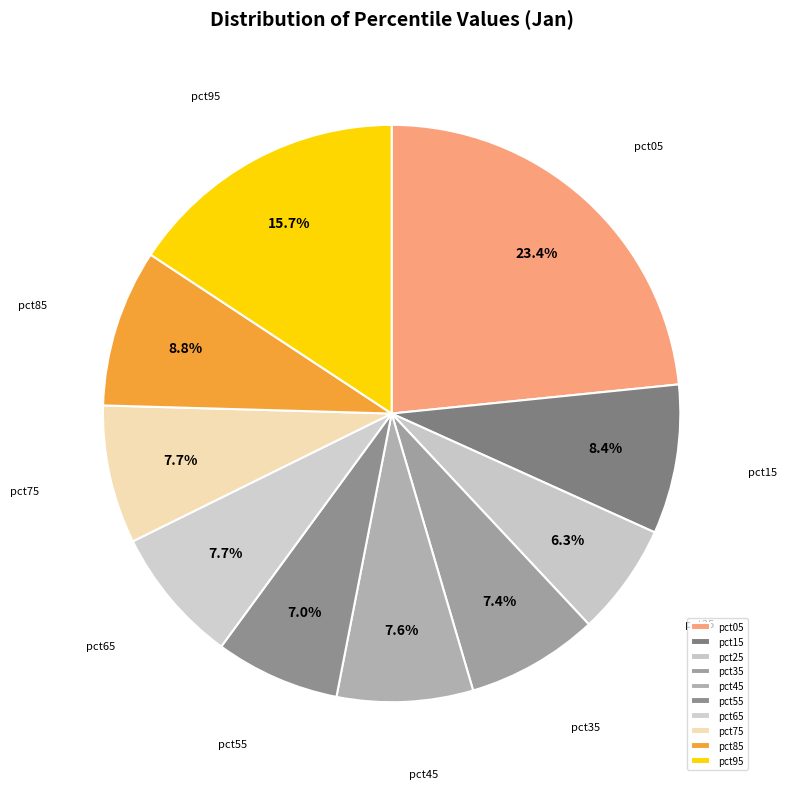

What percentage do pct85 and pct45 together represent?

16.4%